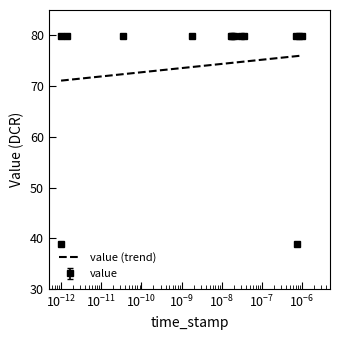

What is the value of the value point at the 6th from the left?

79.9